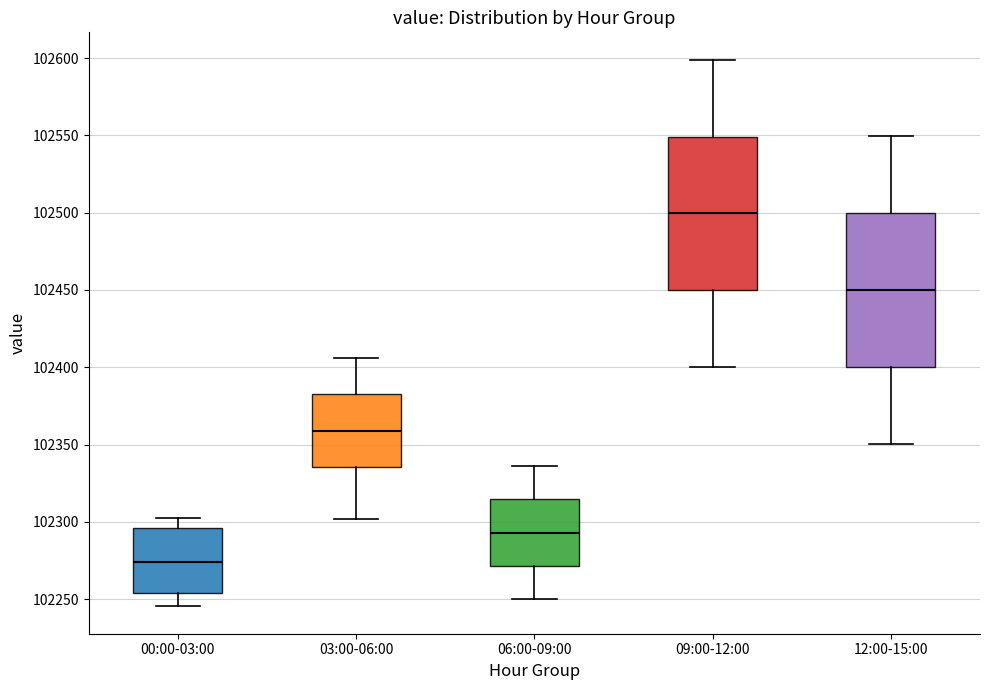

Reading left to right, read every box against the y-axis: the position of its median line, the range the box covers, and the ends of its whiskers. The values are not printed on the chart, so give them approximately, as read against the axis.

00:00-03:00: median 102275, box 102255 to 102295, whiskers 102245 to 102300
03:00-06:00: median 102360, box 102335 to 102380, whiskers 102300 to 102405
06:00-09:00: median 102295, box 102270 to 102315, whiskers 102250 to 102335
09:00-12:00: median 102500, box 102450 to 102550, whiskers 102400 to 102600
12:00-15:00: median 102450, box 102400 to 102500, whiskers 102350 to 102550